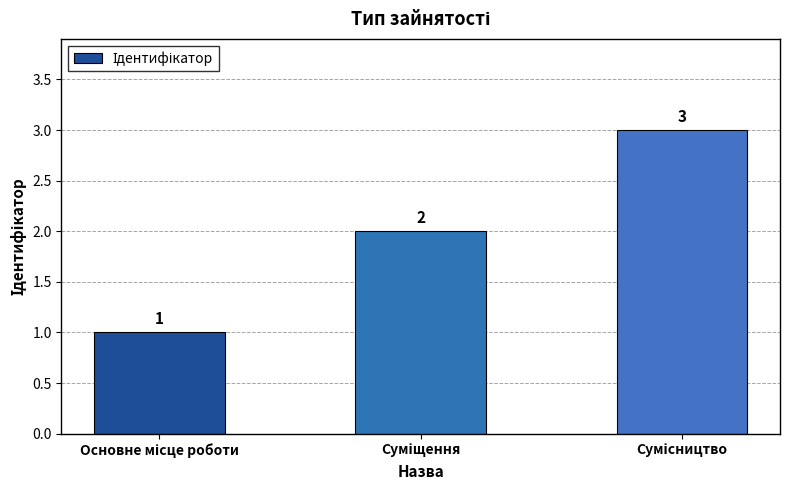

What is the value of the 3rd bar from the left?

3